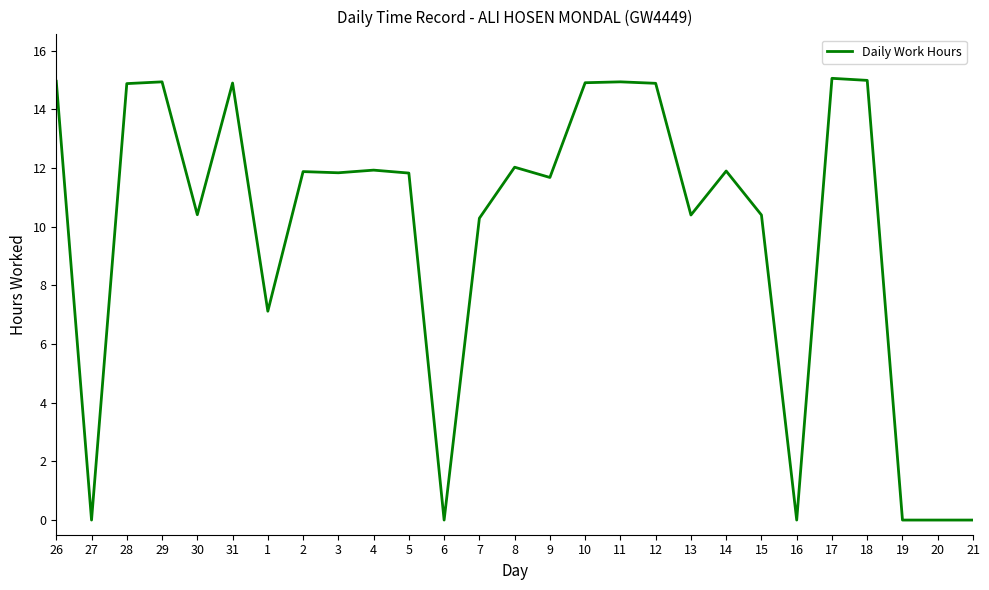

What is the ratio of the value at 2 to the value at 11?

0.8